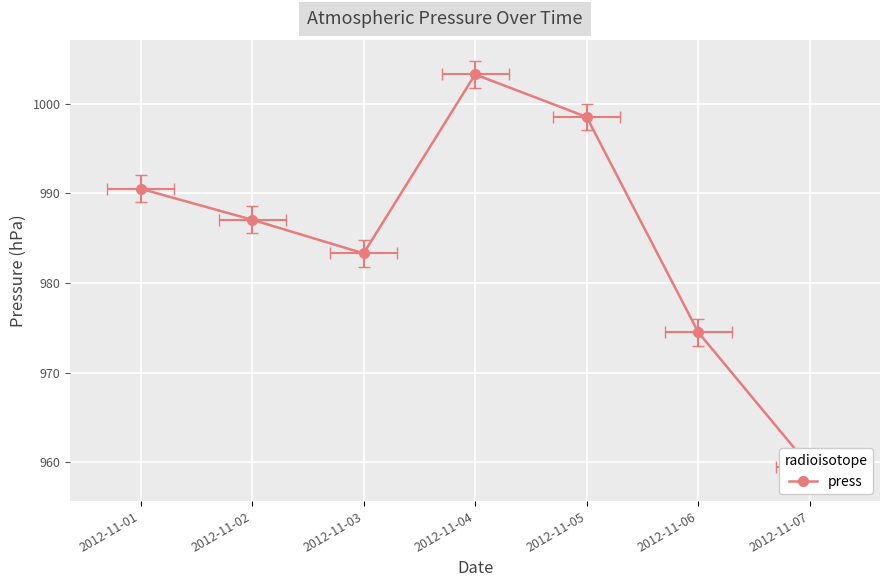

What is the difference between the maximum and minimum values?

43.8